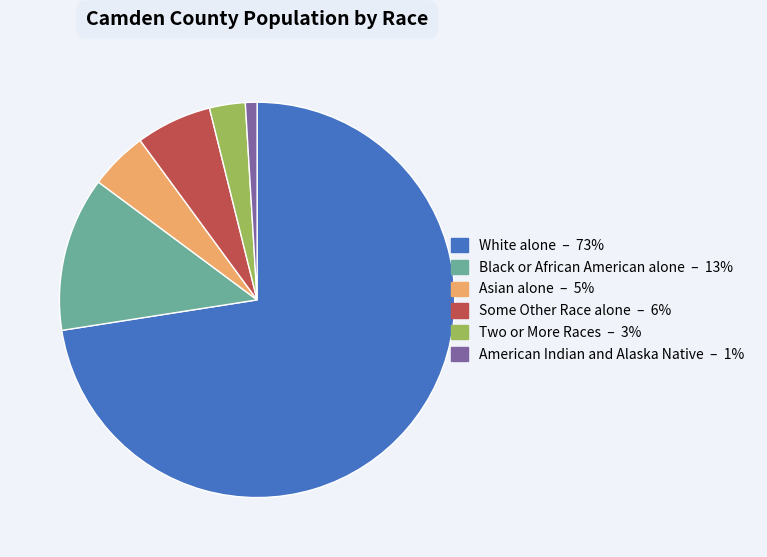

How many segments does this pie chart have?

6